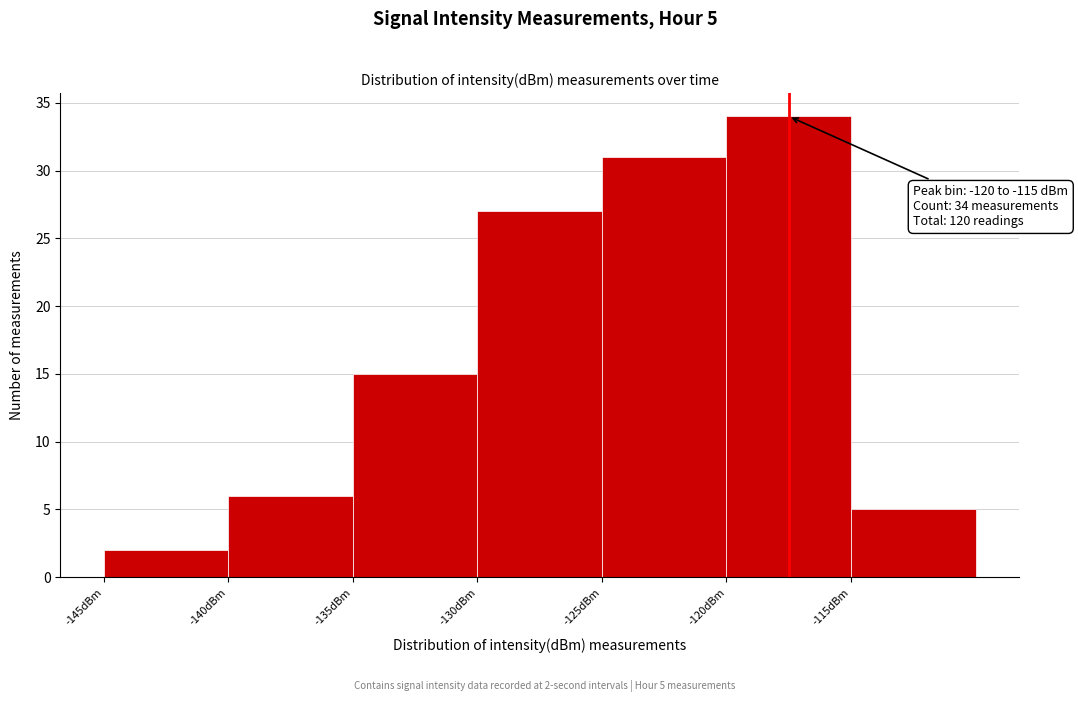

Which range on the x-axis has the tallest bar?

-120 to -115